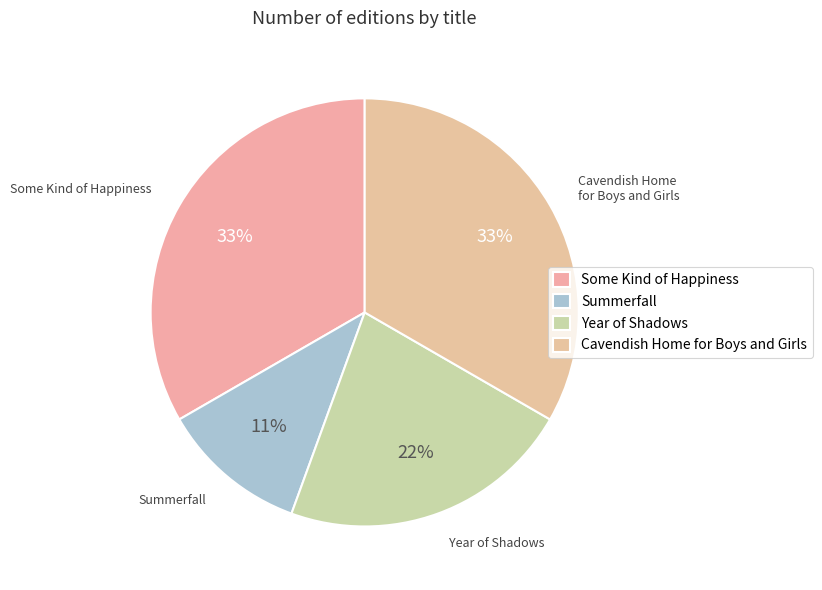

Between Summerfall and Year of Shadows, which is larger?

Year of Shadows